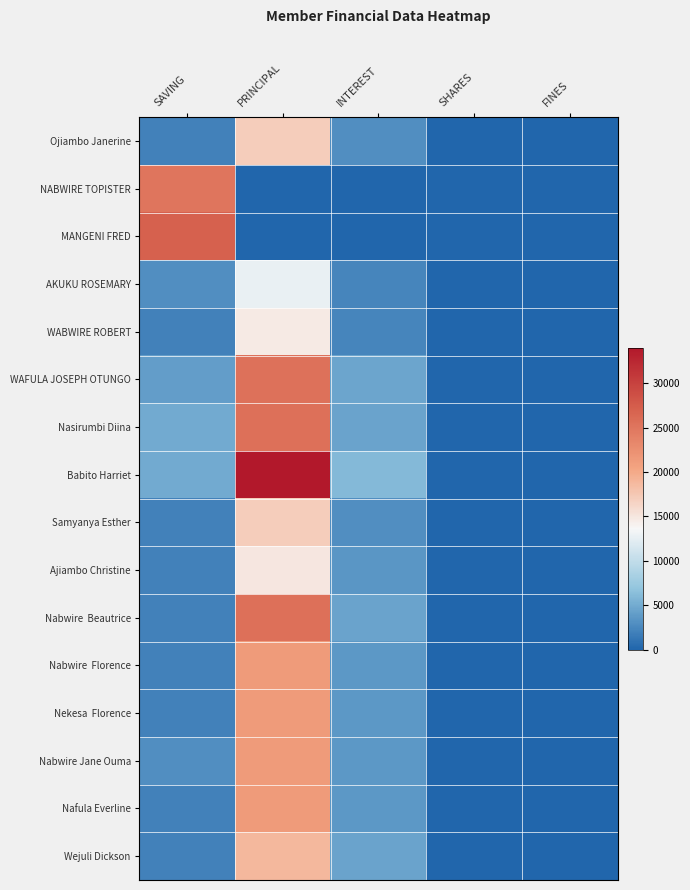

At FINES, list the series in order from largest to smallest.

Ojiambo Janerine, NABWIRE TOPISTER, MANGENI FRED, AKUKU ROSEMARY, WABWIRE ROBERT, WAFULA JOSEPH OTUNGO, Nasirumbi Diina, Babito Harriet, Samyanya Esther, Ajiambo Christine, Nabwire Beautrice, Nabwire Florence, Nekesa Florence, Nabwire Jane Ouma, Nafula Everline, Wejuli Dickson